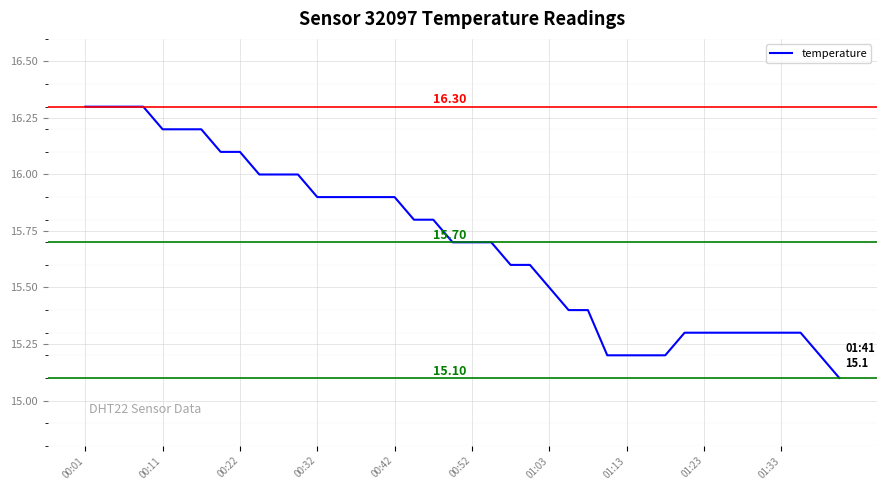

What is the difference between the maximum and minimum values?

1.2